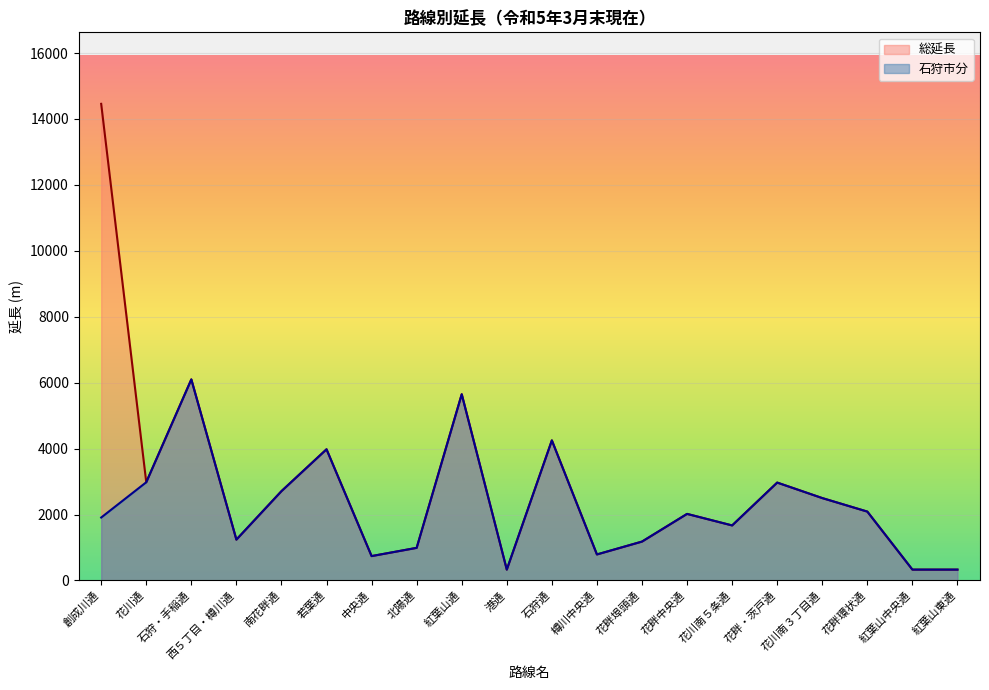

What is the greatest value displayed?

14460